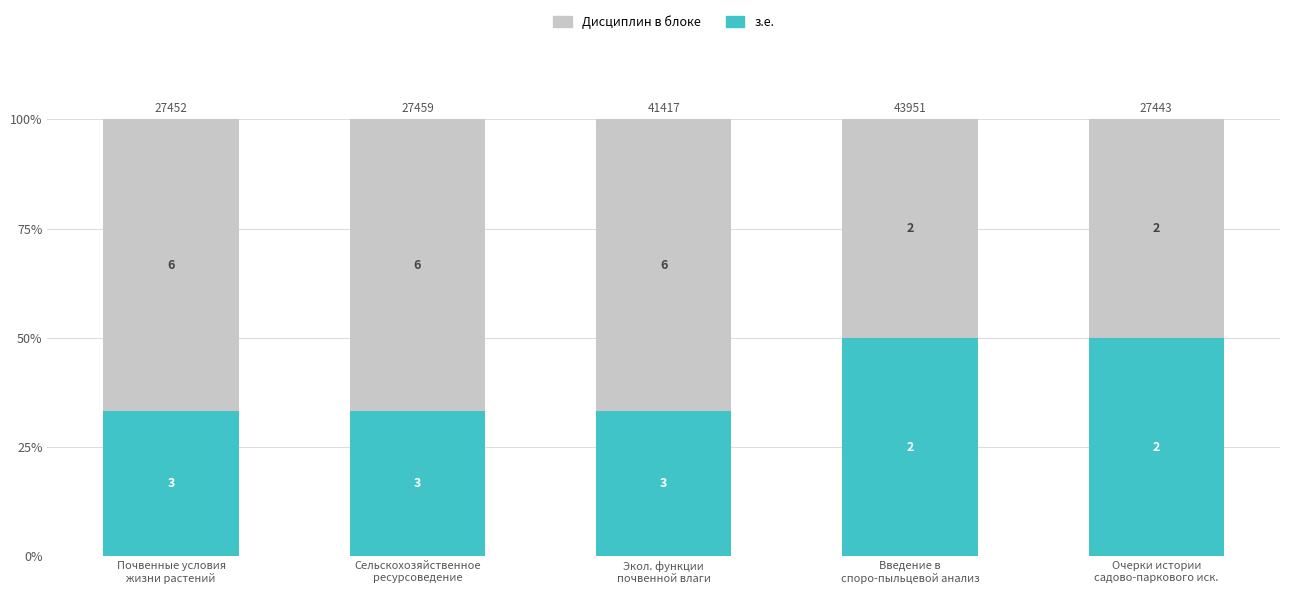

Between Почвенные условия
жизни растений and Сельскохозяйственное
ресурсоведение, which is larger?

Почвенные условия
жизни растений